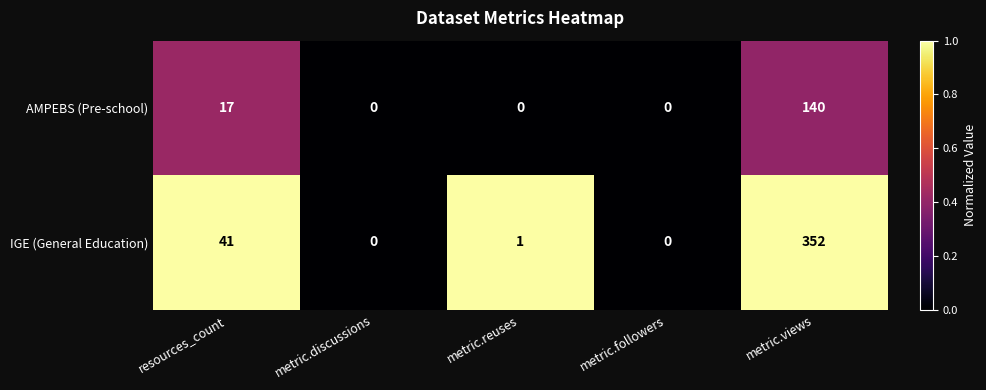

Count the number of data series in this chart.

2